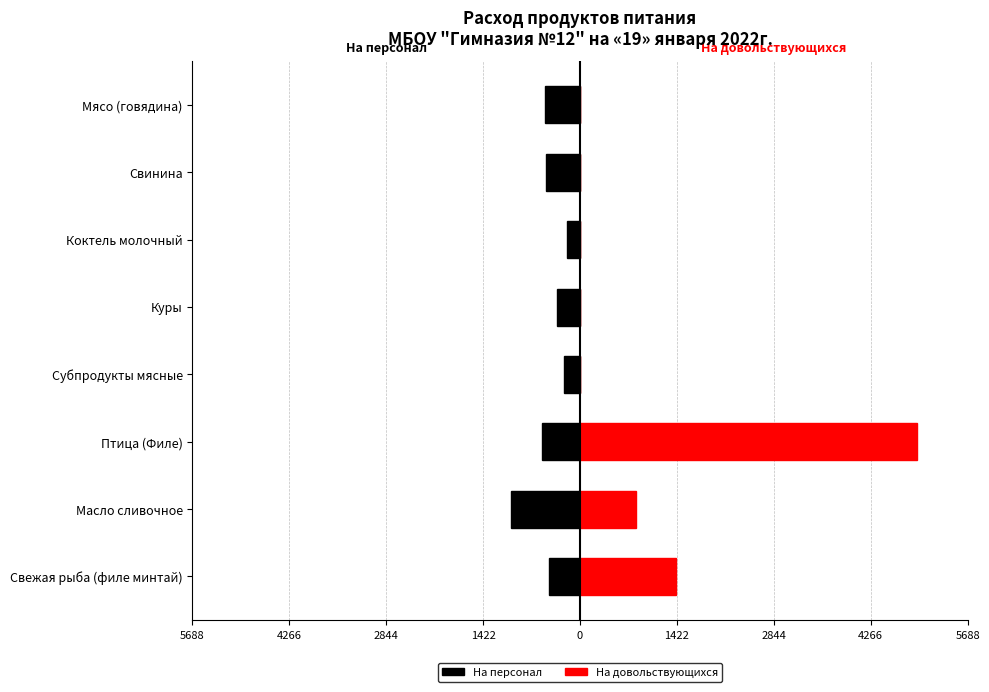

The На персонал series shows -72.7 at Куры. True or false?

False